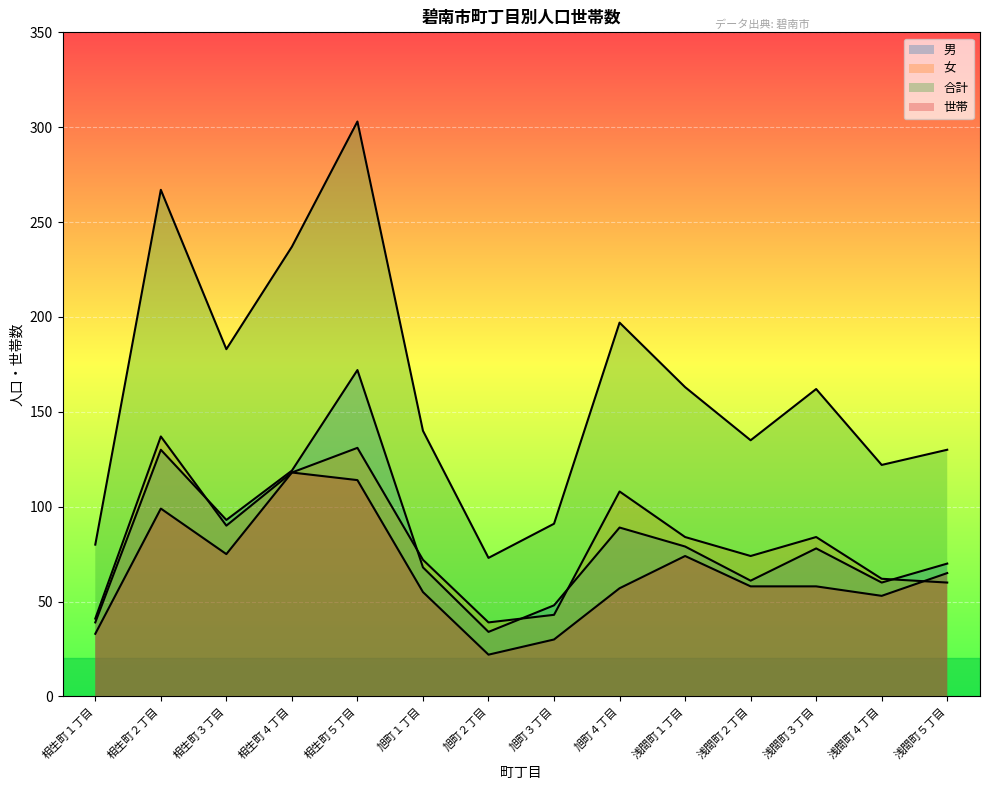

Where is 女 nearest to the value 88?

相生町３丁目